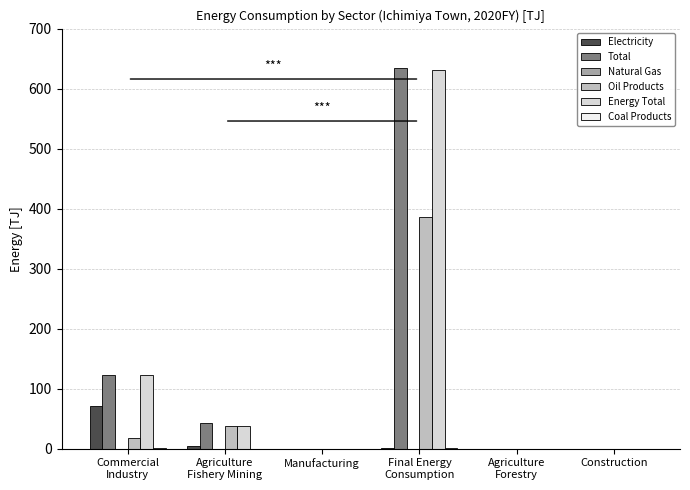

At which category is the sum across all series the highest?

Final Energy
Consumption